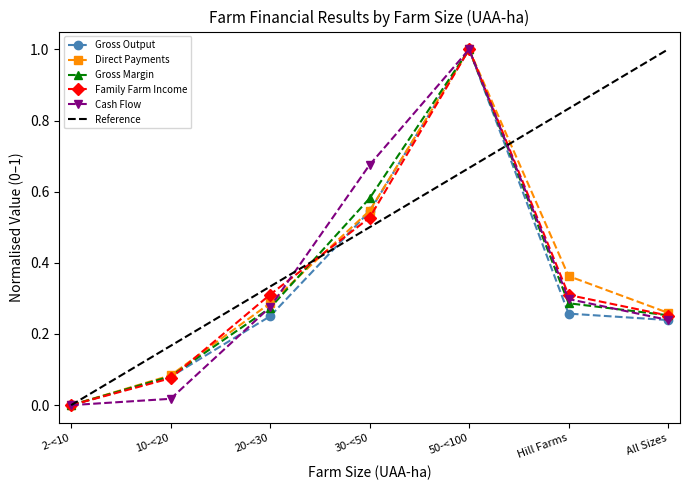

What is the sum of the Direct Payments values at 50-<100 and 10-<20?

1.1